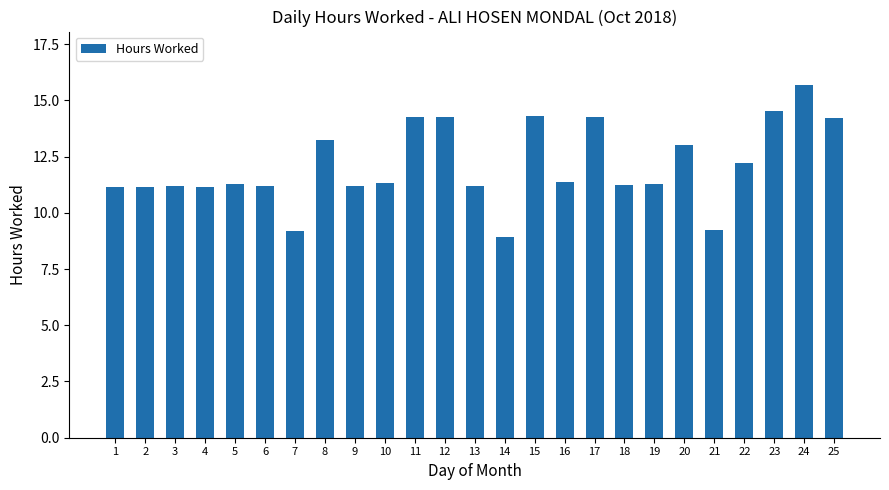

What is the average value?

12.1